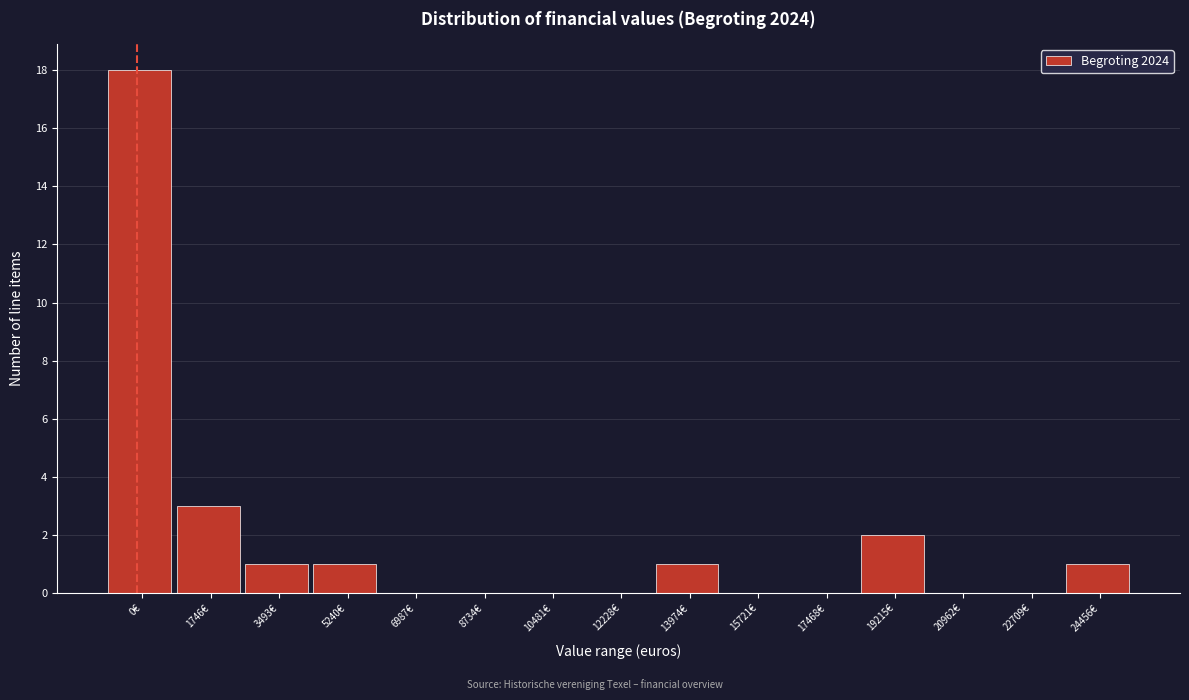

Reading left to right, what are all the values shown in this chart?

0€=18	1746€=3	3493€=1	5240€=1	6987€=0	8734€=0	10481€=0	12228€=0	13974€=1	15721€=0	17468€=0	19215€=2	20962€=0	22709€=0	24456€=1